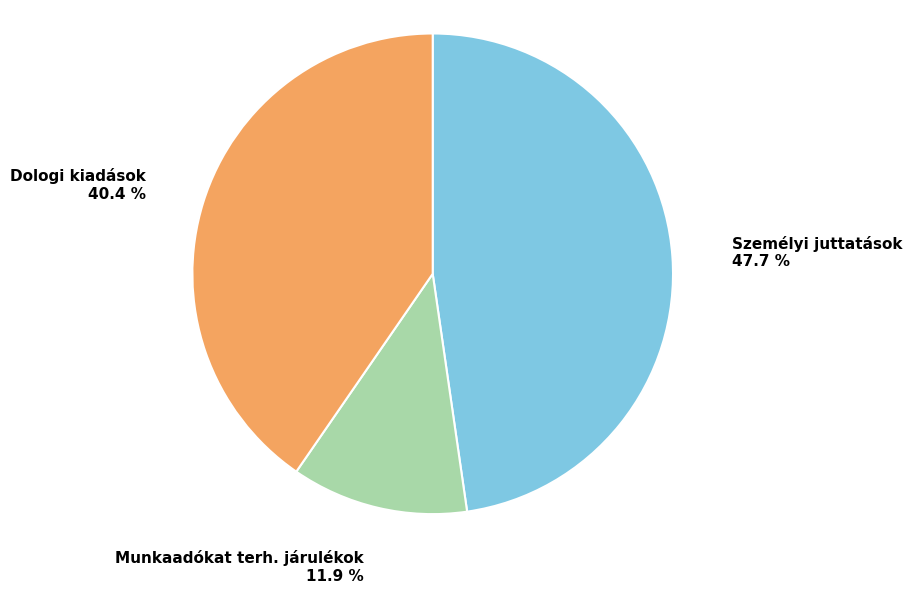

Does any single category account for the majority?

No